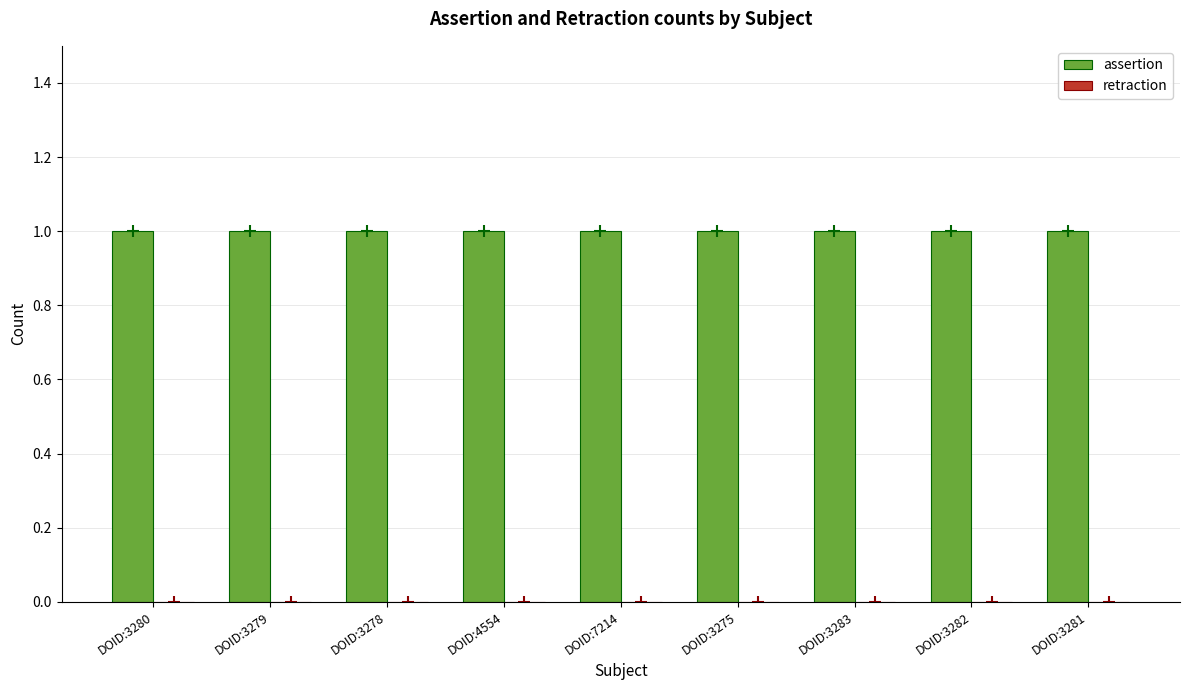

What are all the series names shown in the legend?

assertion, retraction